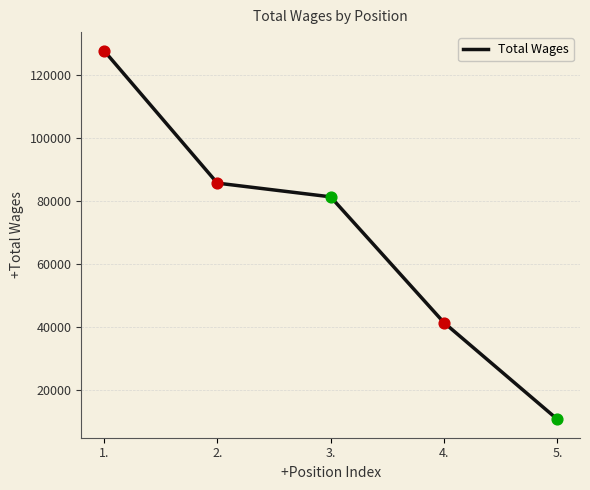

What is the change in value from 3. to 5.?

-70712